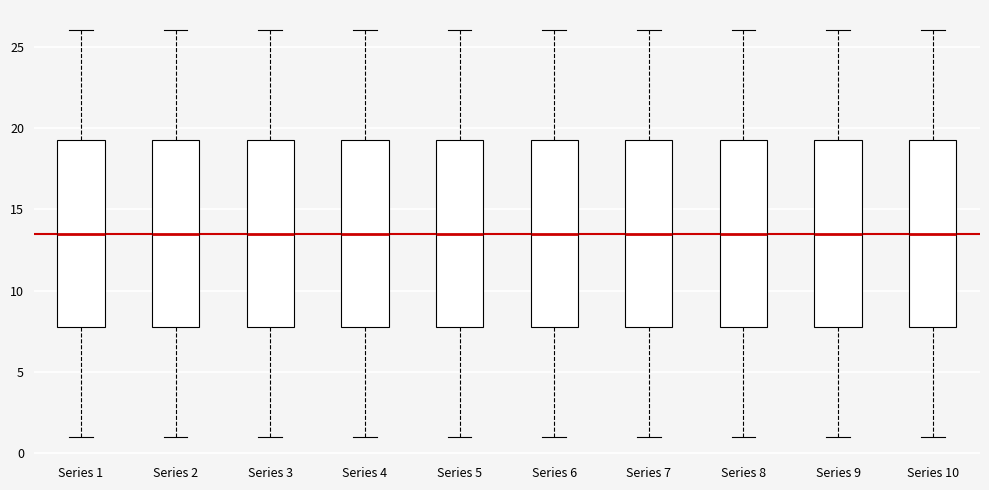

Reading left to right, read every box against the y-axis: the position of its median line, the range the box covers, and the ends of its whiskers. The values are not printed on the chart, so give them approximately, as read against the axis.

Series 1: median 13.5, box 8.0 to 19.5, whiskers 1.0 to 26.0
Series 2: median 13.5, box 8.0 to 19.5, whiskers 1.0 to 26.0
Series 3: median 13.5, box 8.0 to 19.5, whiskers 1.0 to 26.0
Series 4: median 13.5, box 8.0 to 19.5, whiskers 1.0 to 26.0
Series 5: median 13.5, box 8.0 to 19.5, whiskers 1.0 to 26.0
Series 6: median 13.5, box 8.0 to 19.5, whiskers 1.0 to 26.0
Series 7: median 13.5, box 8.0 to 19.5, whiskers 1.0 to 26.0
Series 8: median 13.5, box 8.0 to 19.5, whiskers 1.0 to 26.0
Series 9: median 13.5, box 8.0 to 19.5, whiskers 1.0 to 26.0
Series 10: median 13.5, box 8.0 to 19.5, whiskers 1.0 to 26.0